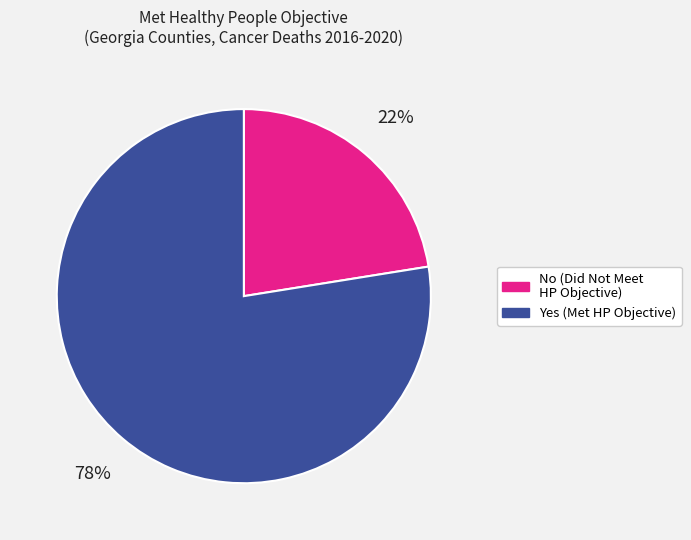

What is the largest slice in the pie chart?

Yes (Met HP Objective)